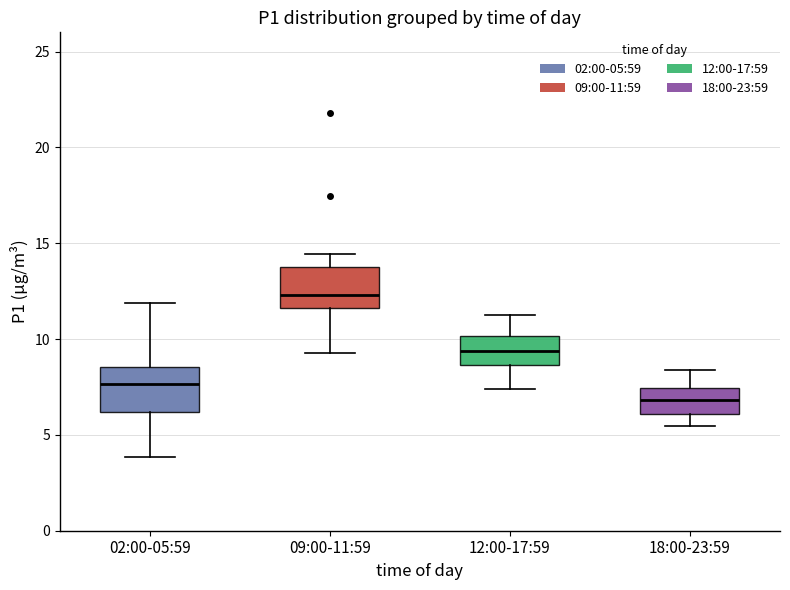

Which box has the highest median line?

09:00-11:59